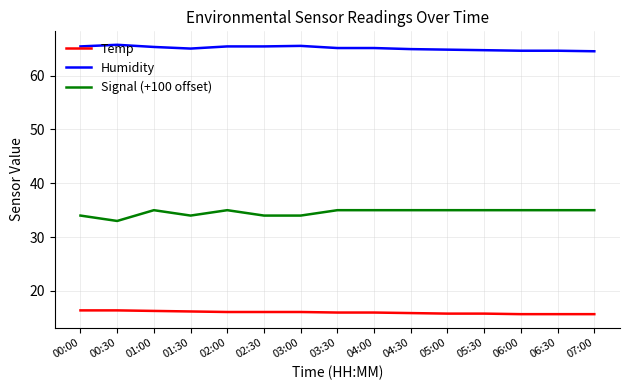

Where is the first local minimum for Signal (+100 offset)?

00:30